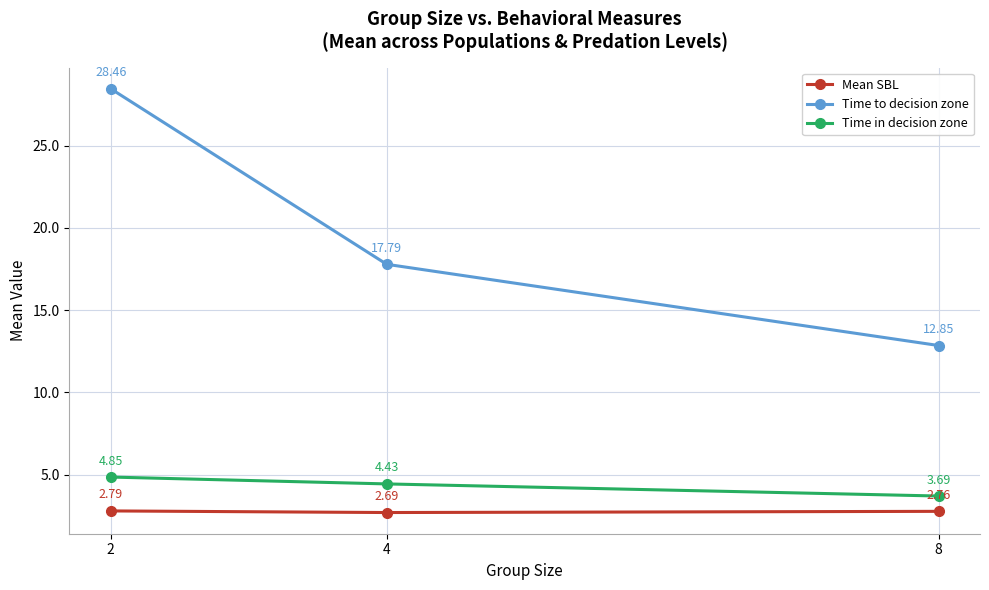

What is the lowest value of the Time to decision zone series?

12.8